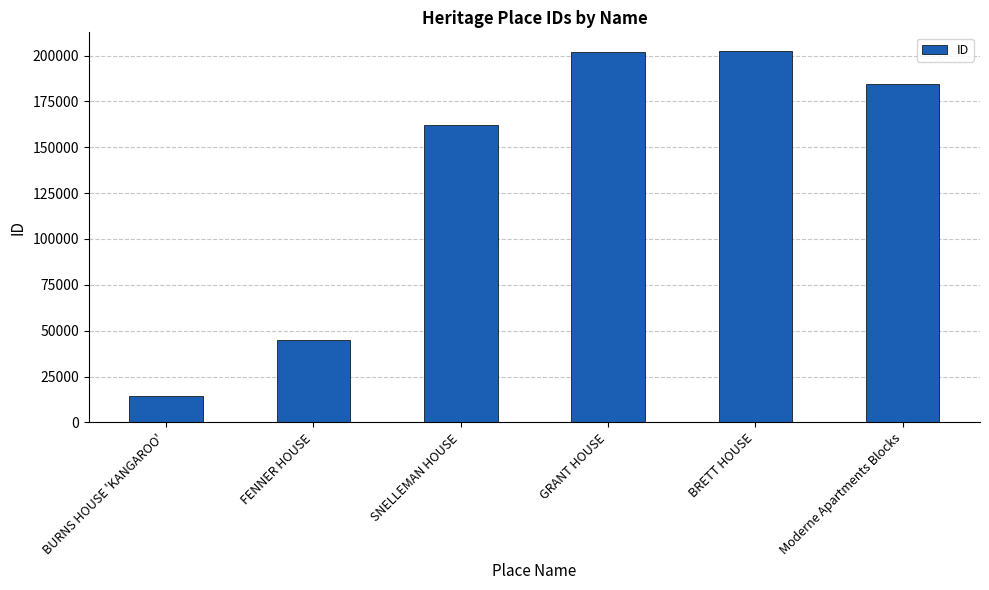

What is the value of the 4th bar from the left?

202036